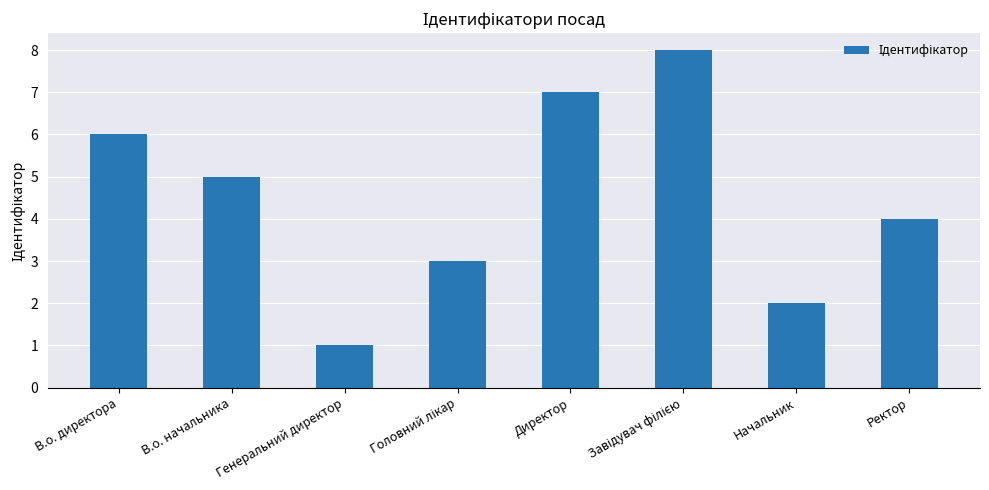

How many data points are less than 5?

4